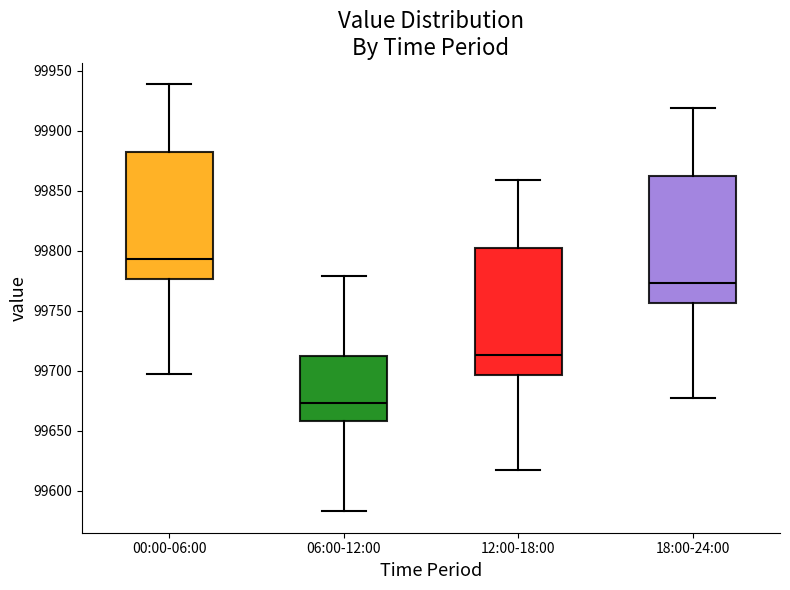

Which box has the highest median line?

00:00-06:00